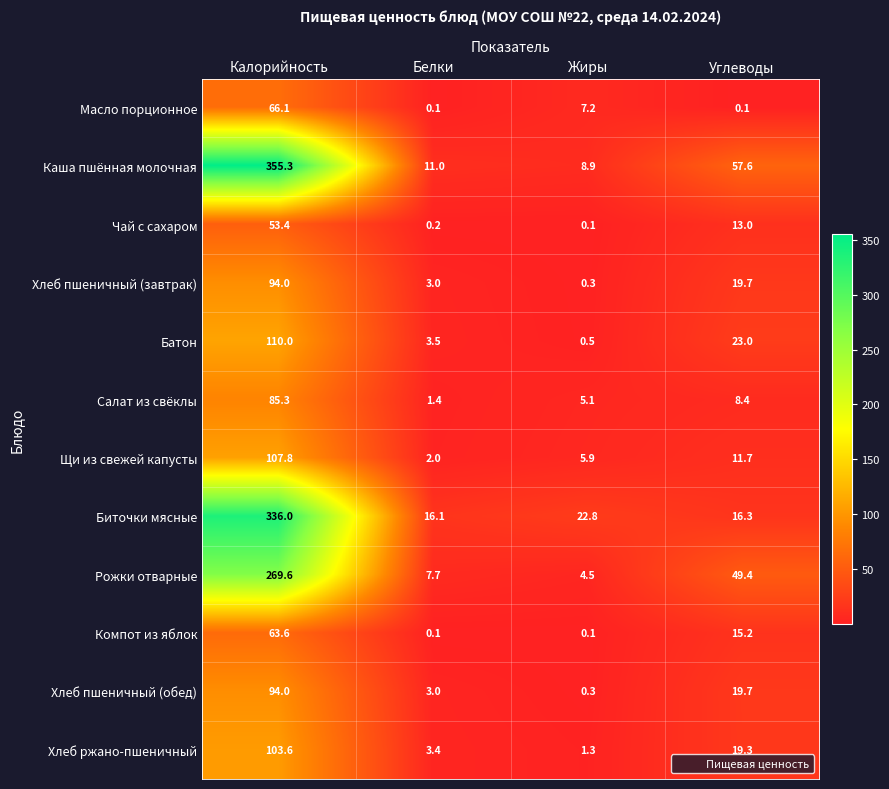

What is the total value across all series at Углеводы?

253.4